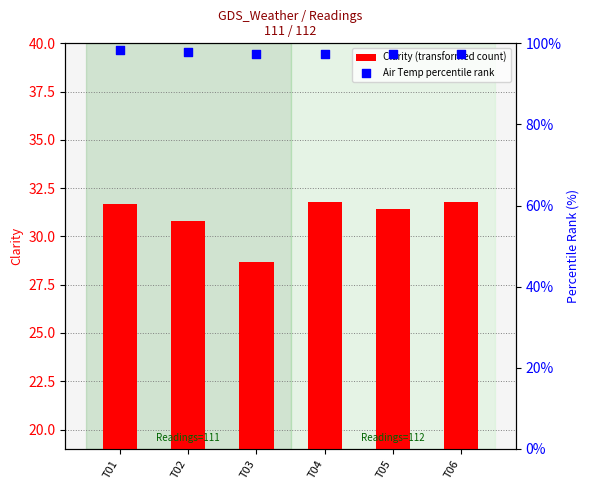

Which series contains the highest Y value?

Air Temp percentile rank